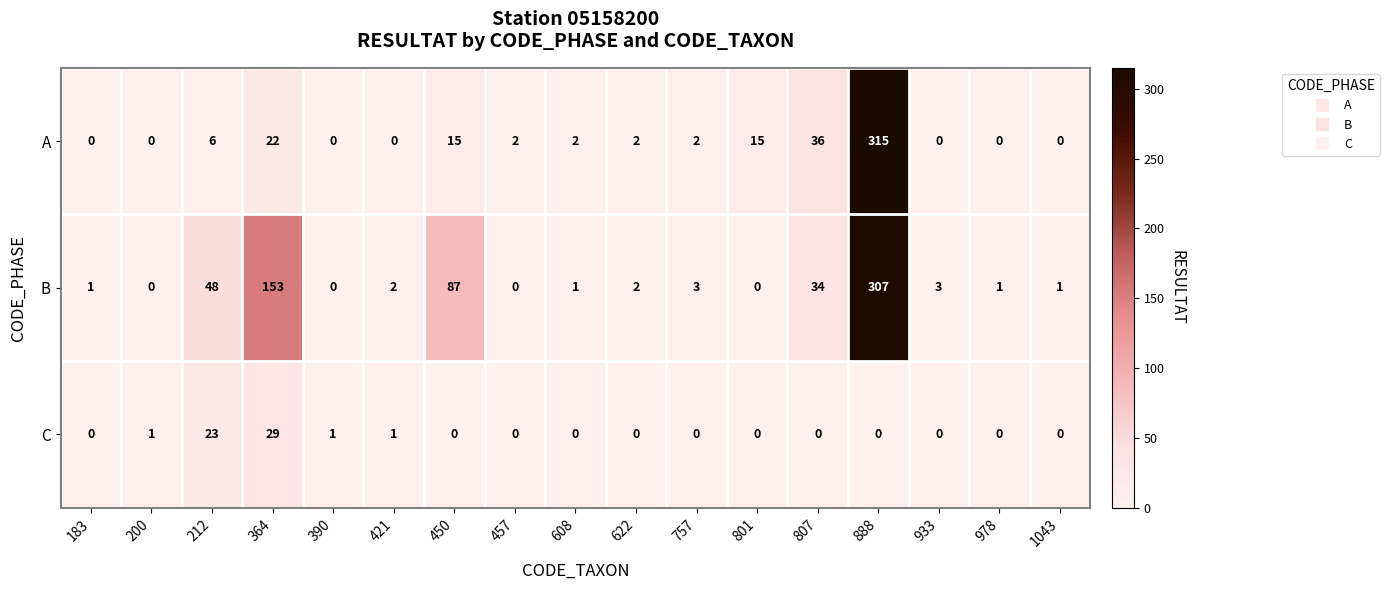

Which category has the highest value across all series?

888